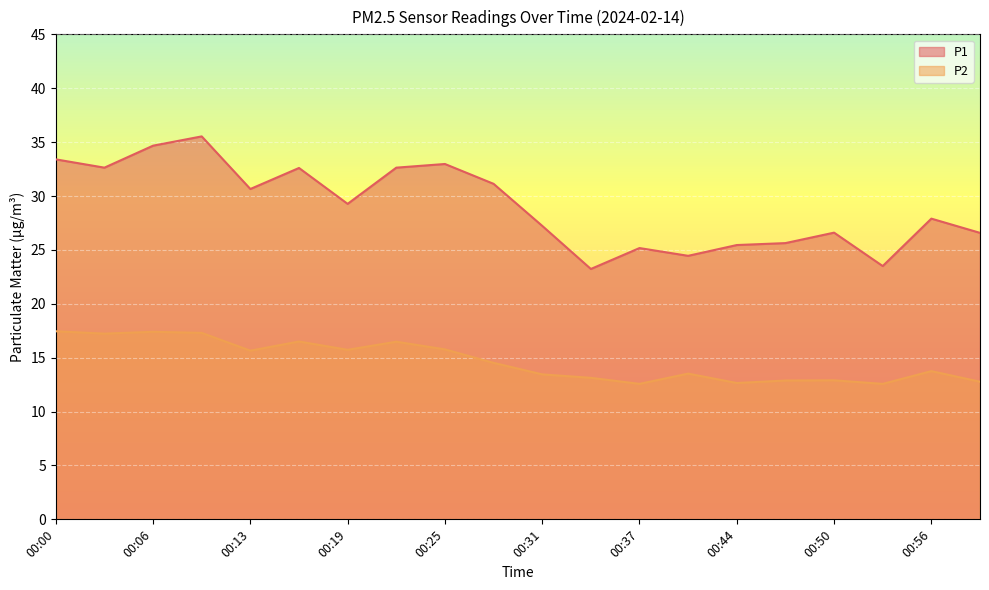

Is it true that P1 equals 32.6 at 00:22?

True